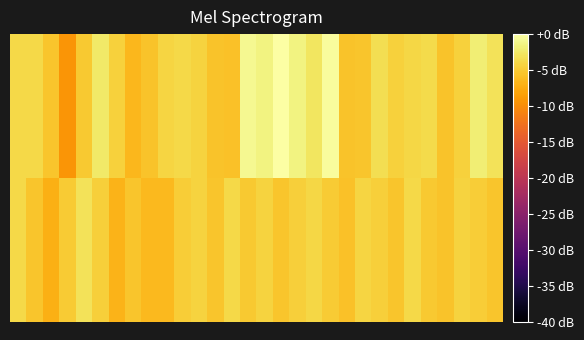

Which category has the lowest value across all series?

3